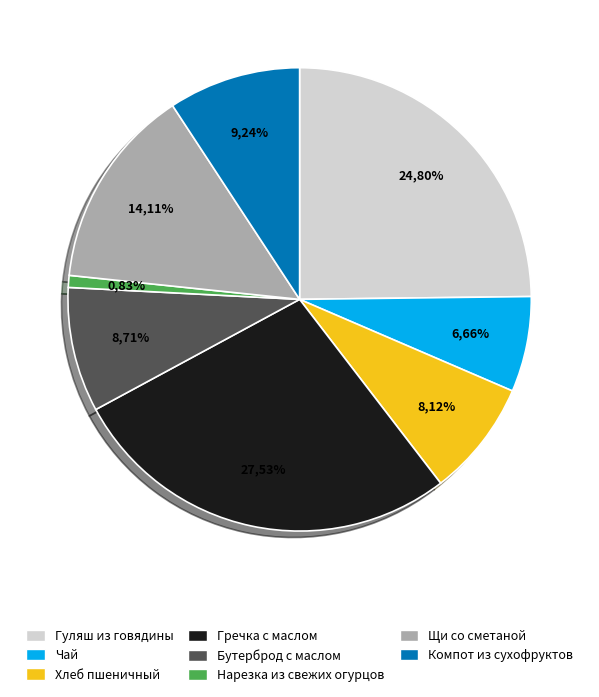

To the nearest percent, what is the average slice percentage?

12%